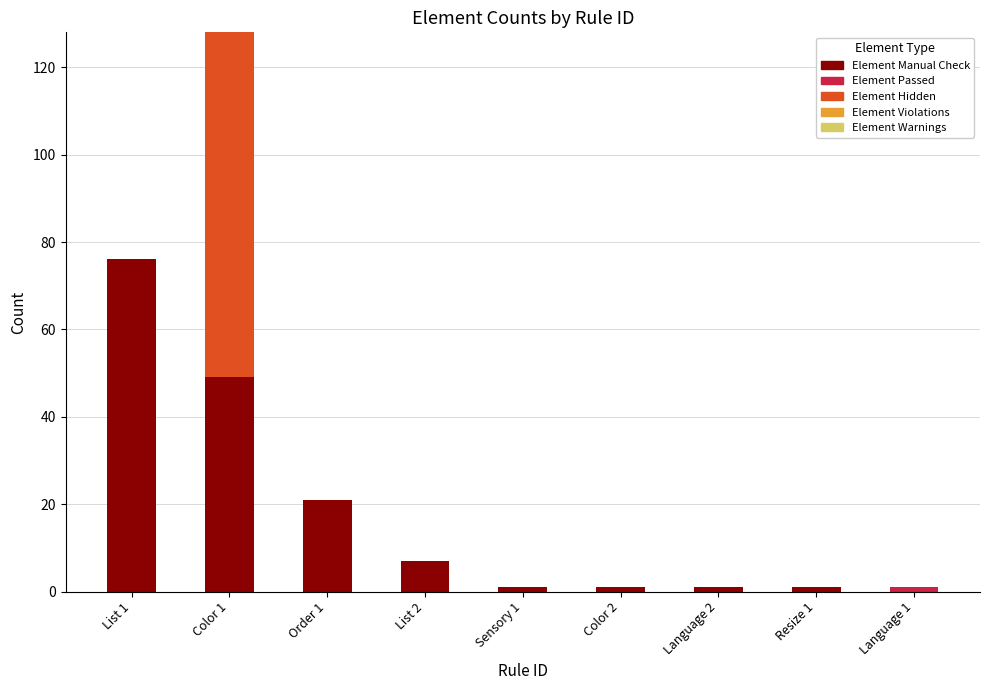

How many distinct data groups are displayed?

3